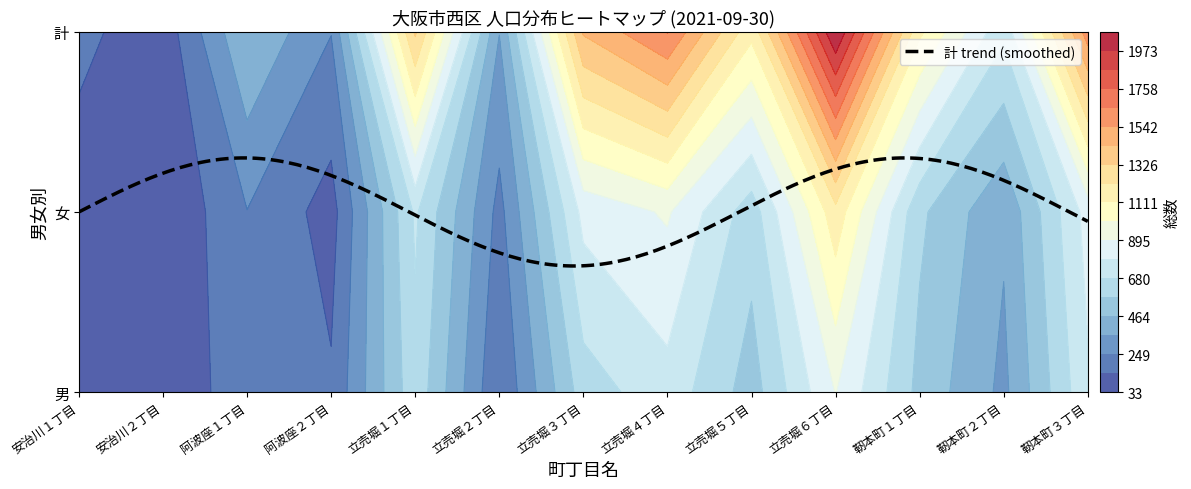

Reading left to right, what are all the values shown in this chart?

安治川１丁目: 男=84	女=86	計=170
安治川２丁目: 男=40	女=33	計=73
阿波座１丁目: 男=217	女=246	計=463
阿波座２丁目: 男=156	女=96	計=252
立売堀１丁目: 男=647	女=697	計=1344
立売堀２丁目: 男=146	女=213	計=359
立売堀３丁目: 男=626	女=821	計=1447
立売堀４丁目: 男=746	女=909	計=1655
立売堀５丁目: 男=523	女=620	計=1143
立売堀６丁目: 男=900	女=1181	計=2081
靭本町１丁目: 男=539	女=594	計=1133
靭本町２丁目: 男=330	女=373	計=703
靭本町３丁目: 男=769	女=831	計=1600